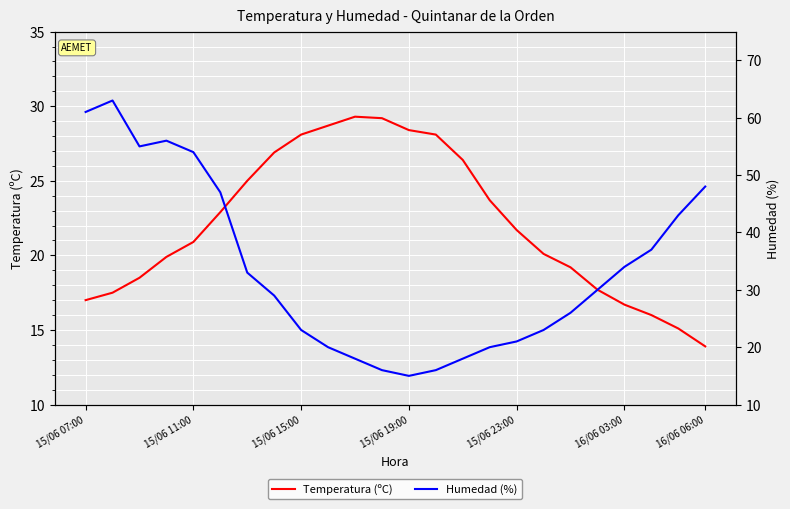

How many data points in Temperatura (ºC) are less than 21?

12